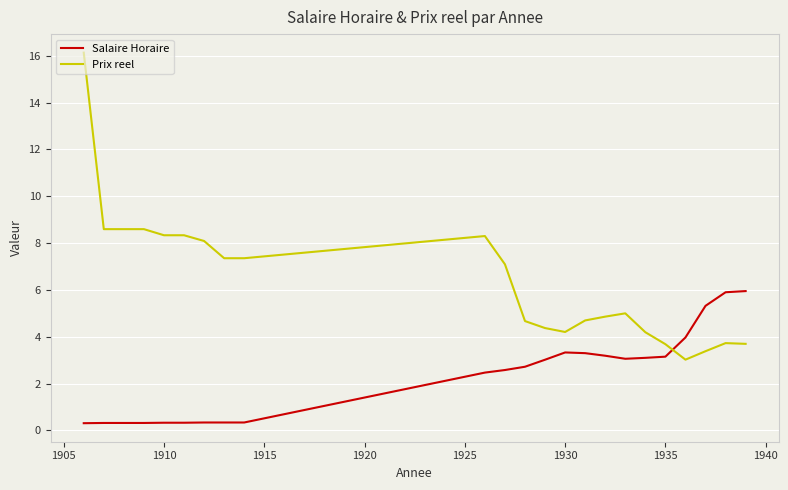

How many intersections are there between Salaire Horaire and Prix reel?

1